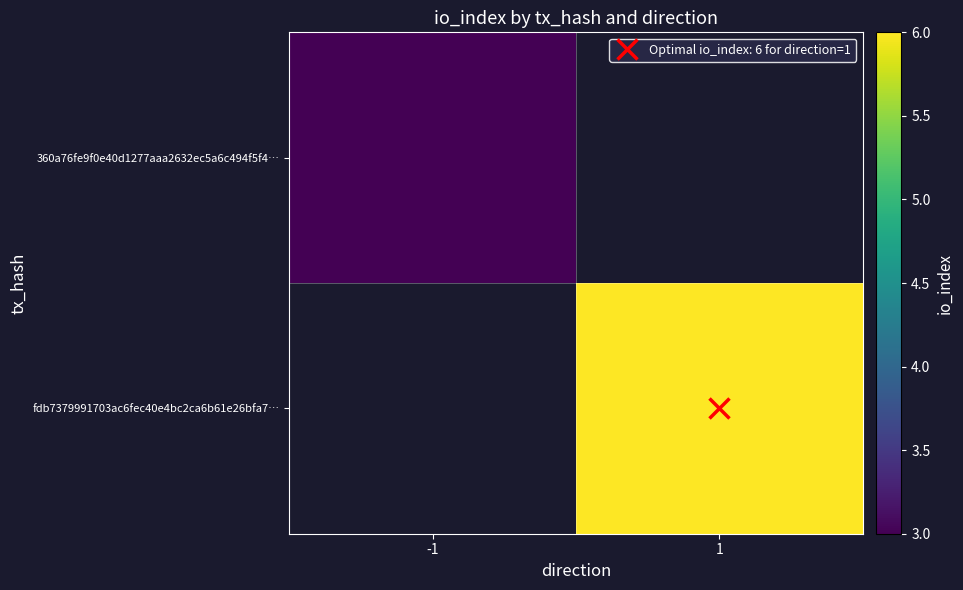

Which has a higher value, -1 or 1?

1